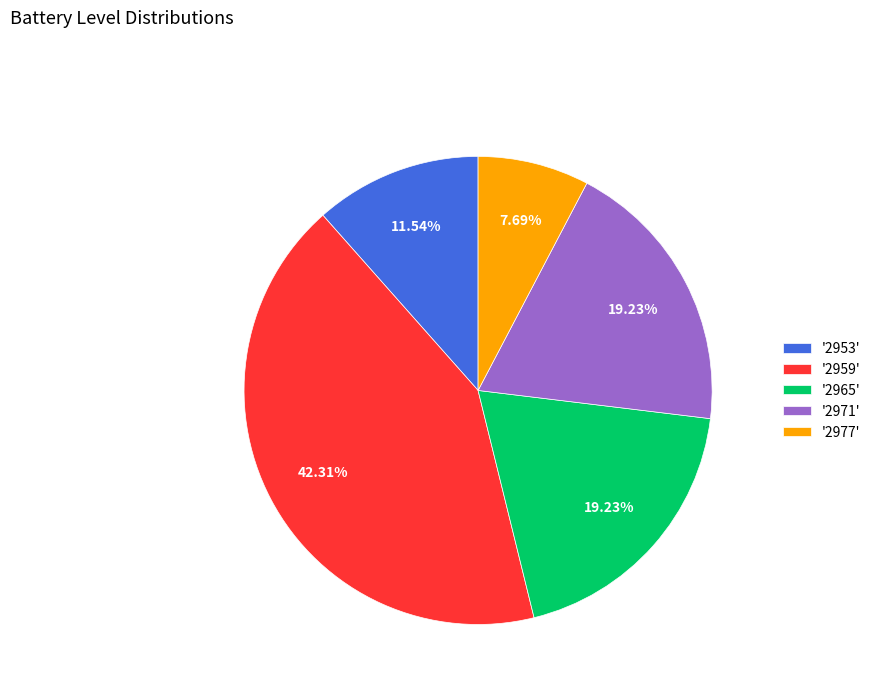

Count the number of slices in the pie.

5